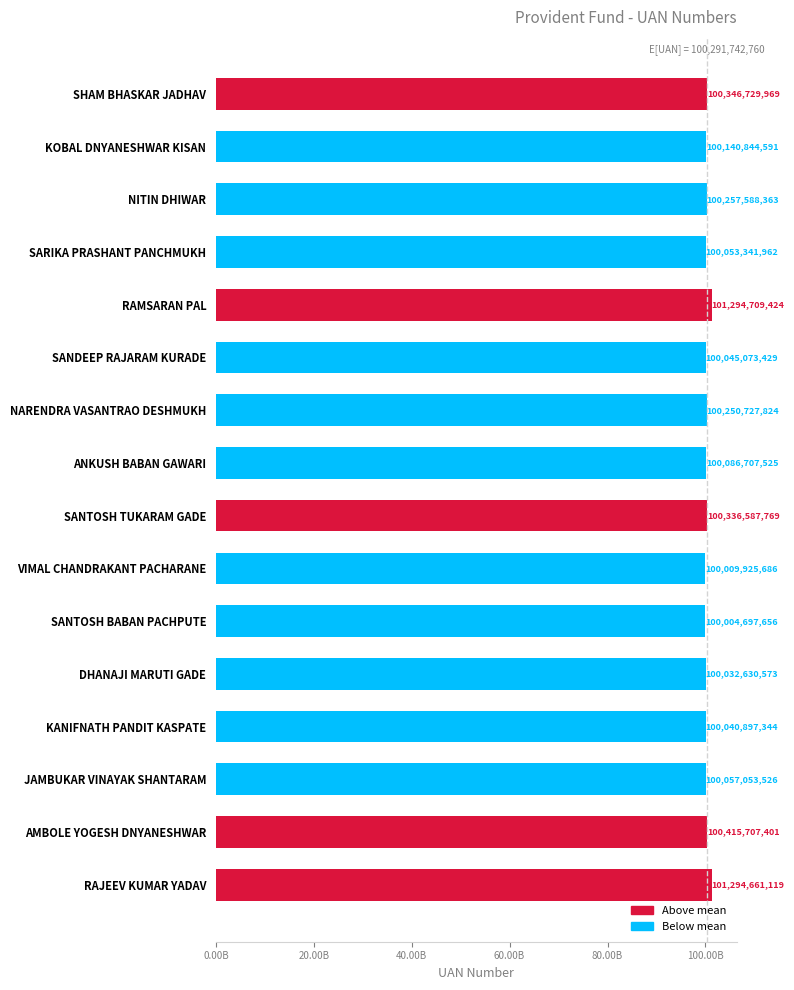

Are the bars horizontal?

Yes